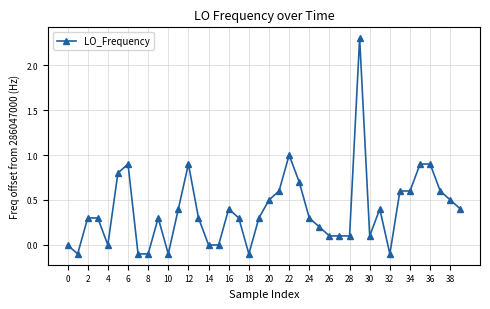

Reading left to right, transcribe all the data shown in this chart.

0.0	-0.1	0.3	0.3	0.0	0.8	0.9	-0.1	-0.1	0.3	-0.1	0.4	0.9	0.3	0.0	0.0	0.4	0.3	-0.1	0.3	0.5	0.6	1.0	0.7	0.3	0.2	0.1	0.1	0.1	2.3	0.1	0.4	-0.1	0.6	0.6	0.9	0.9	0.6	0.5	0.4